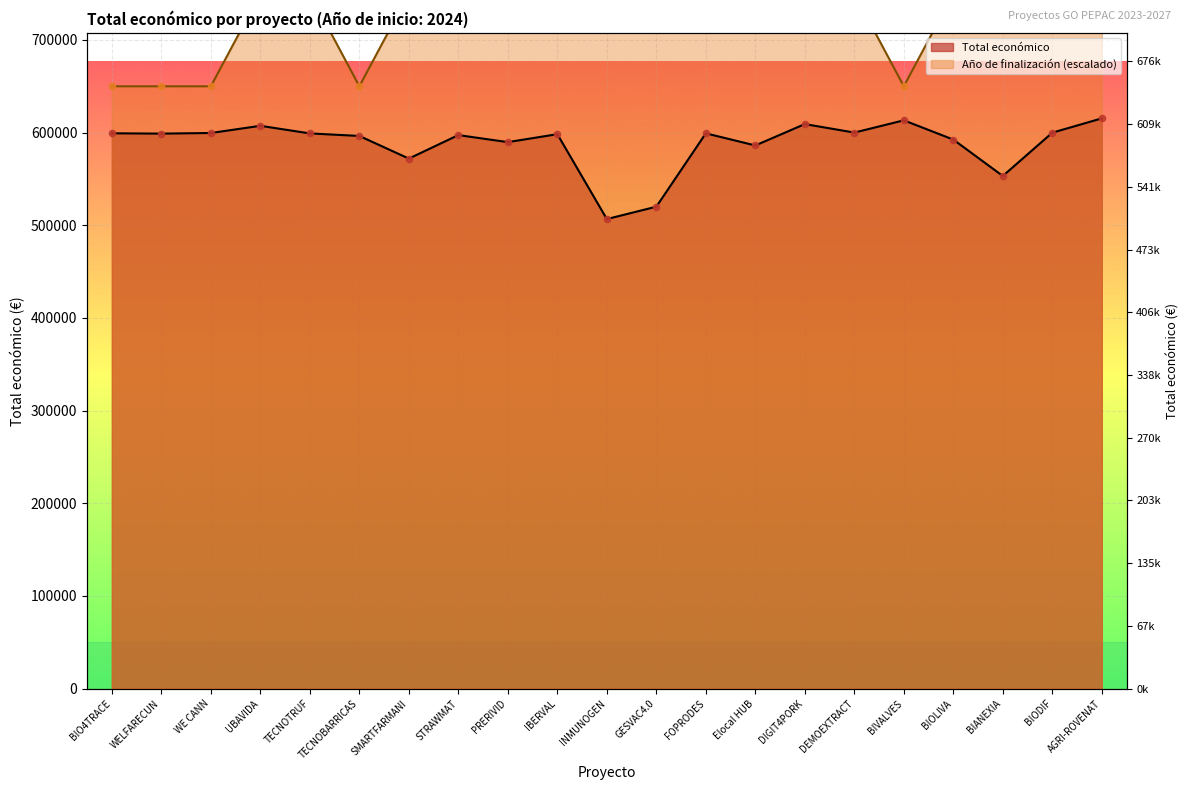

Which series contains the lowest Y value?

Total económico